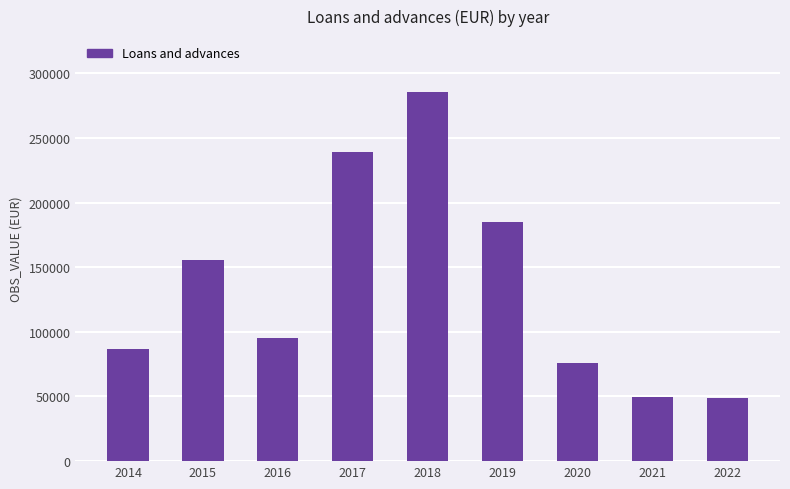

What is the value of the 7th bar from the left?

75586.3